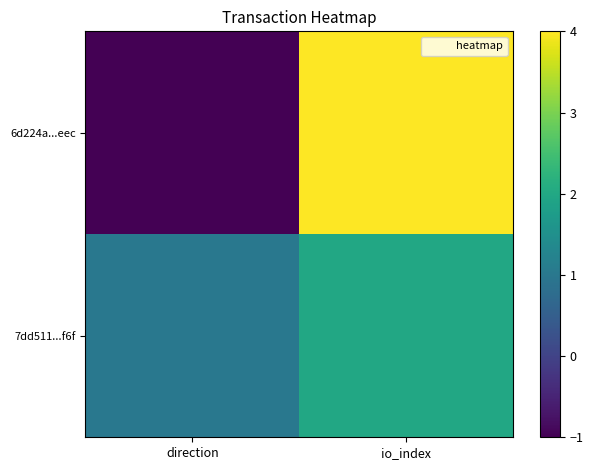

What is the spread (max minus min) of values at direction?

2